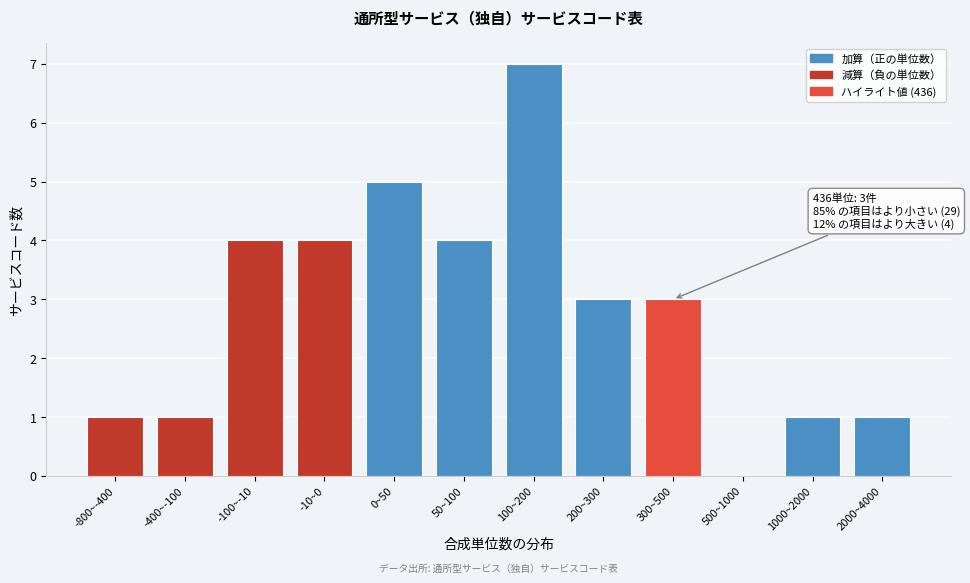

Reading right to left, list all the values displayed in this chart.

2000~4000=1	1000~2000=1	500~1000=0	300~500=3	200~300=3	100~200=7	50~100=4	0~50=5	-10~0=4	-100~-10=4	-400~-100=1	-800~-400=1